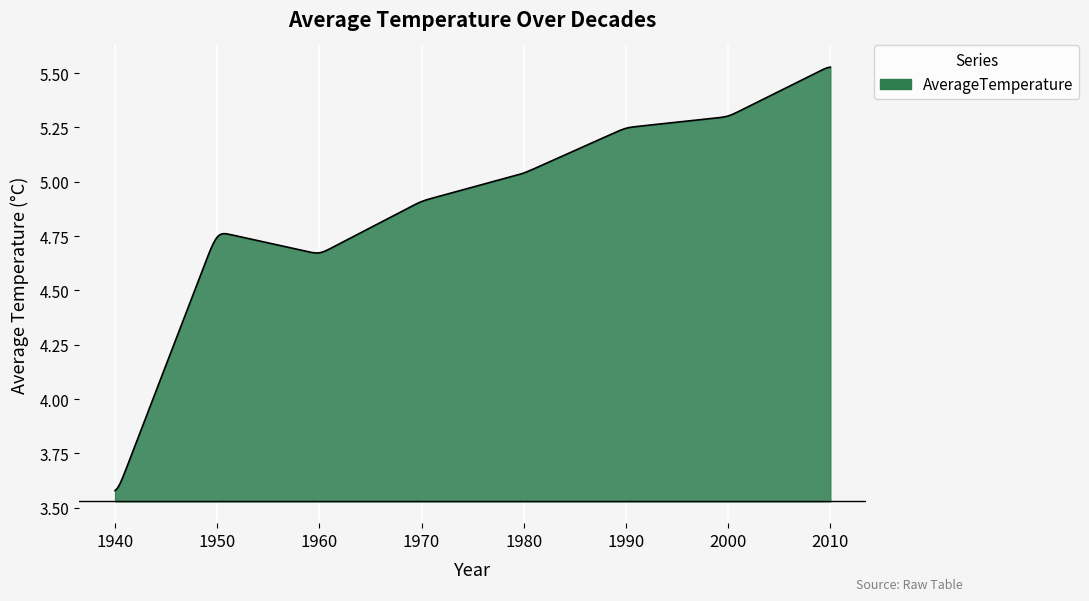

What is the difference between the maximum and minimum values?

1.9